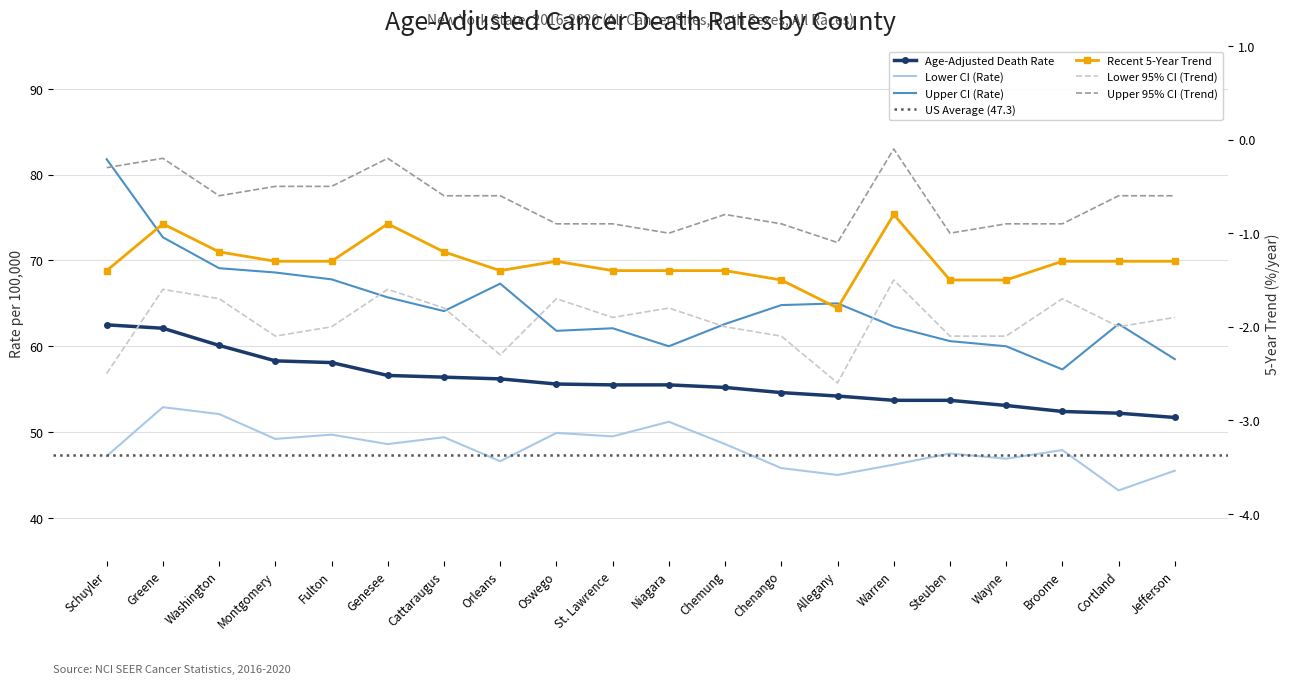

At which category does the chart reach its peak across all series?

Schuyler